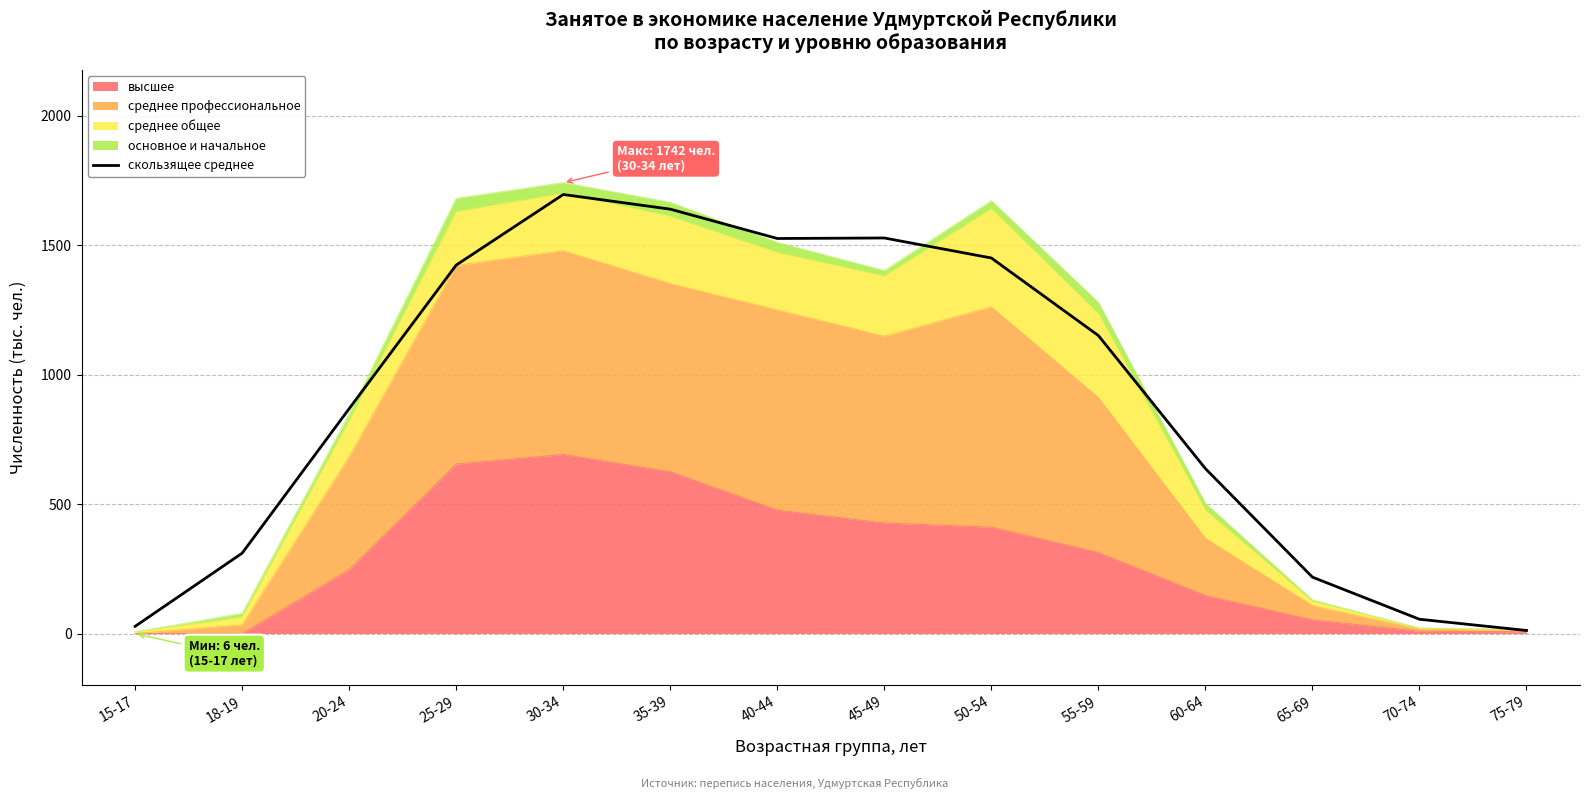

List the labels in order of value, smallest first.

75-79, 15-17, 70-74, 65-69, 18-19, 60-64, 20-24, 55-59, 25-29, 50-54, 40-44, 45-49, 35-39, 30-34